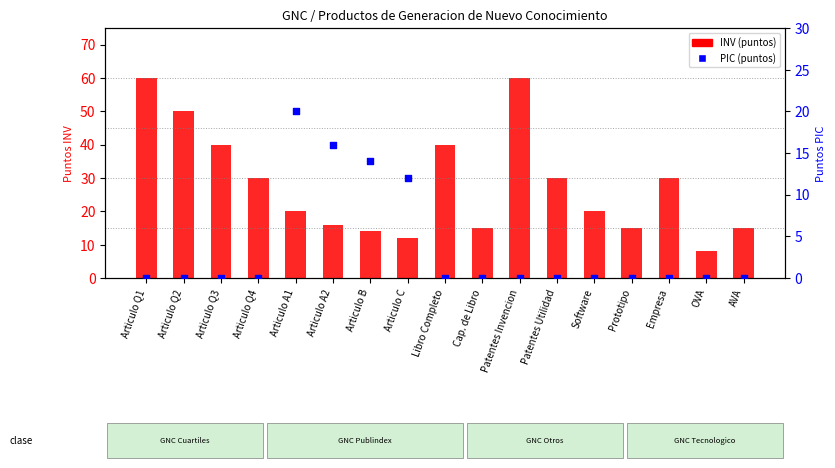

What are all the series names shown in the legend?

INV, PIC